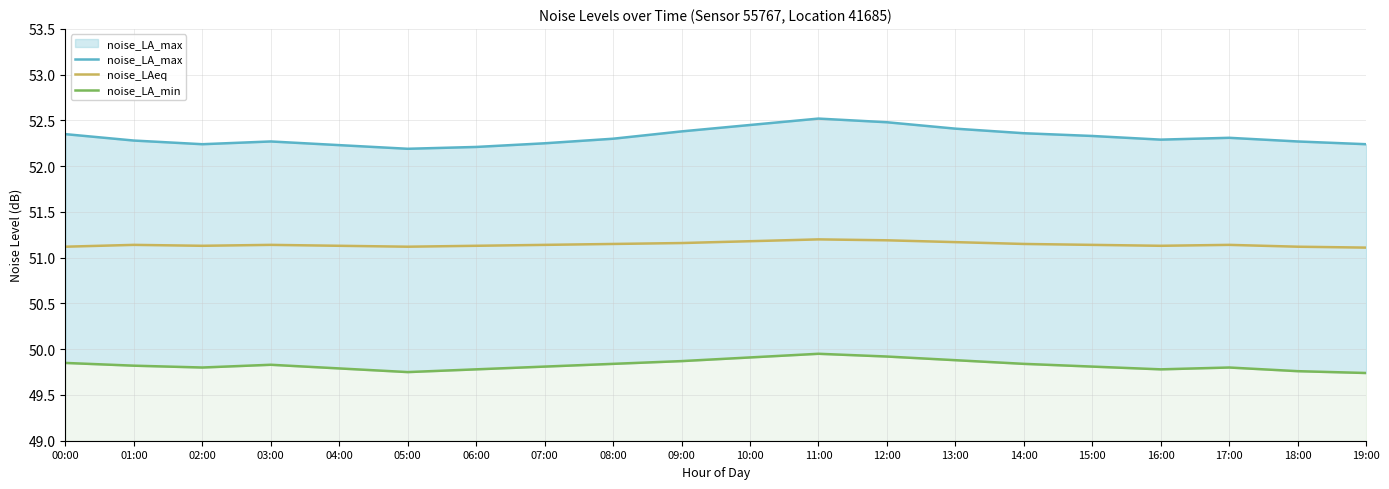

At which label is noise_LA_max closest to 52?

05:00